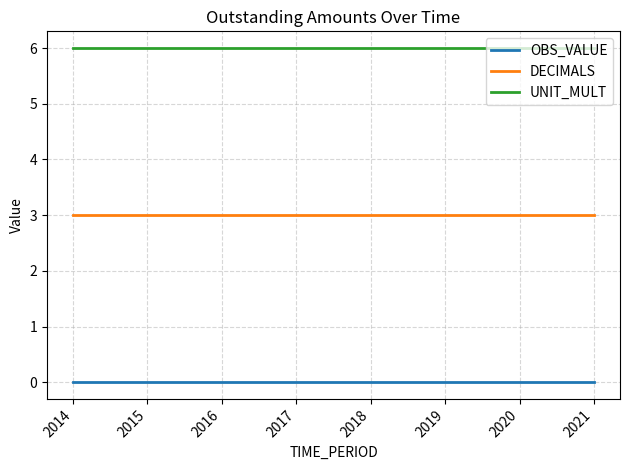

What is the average value of the DECIMALS series?

3